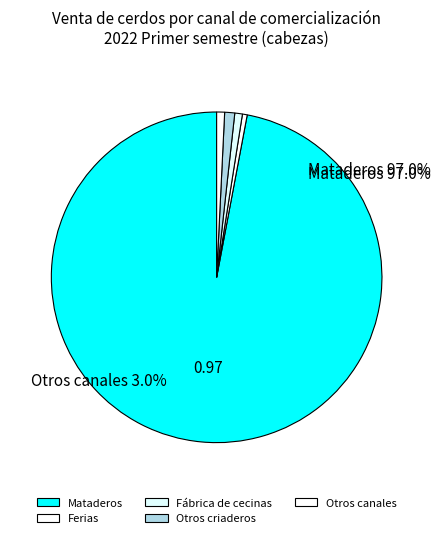

Is there any slice that represents more than half of the pie?

Yes